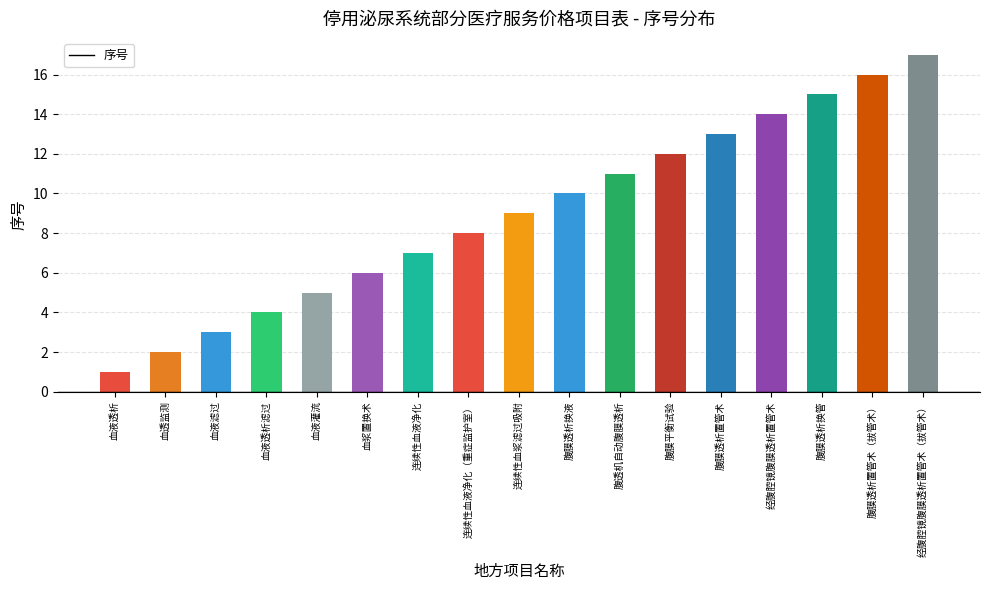

What is the label of the 3rd bar from the right?

腹膜透析换管